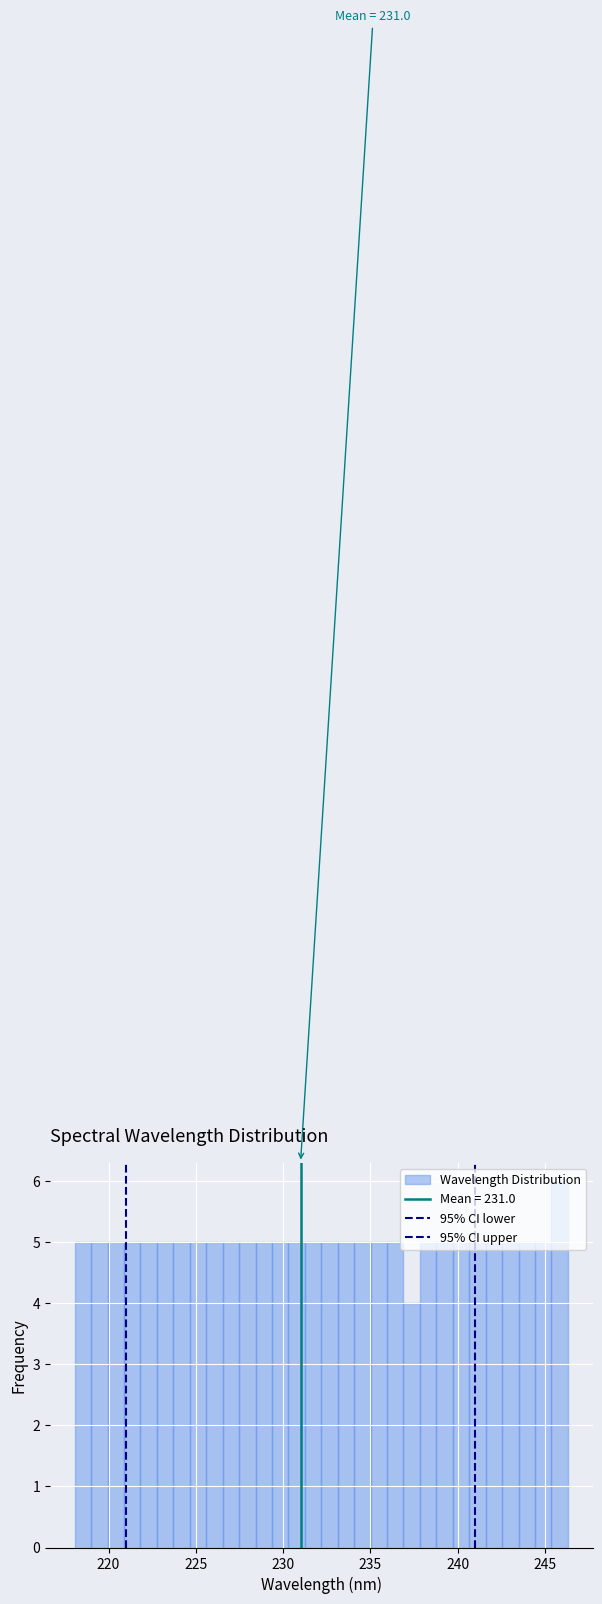

Read against the x-axis, roughly where is the centre of the tallest bar?

246.0